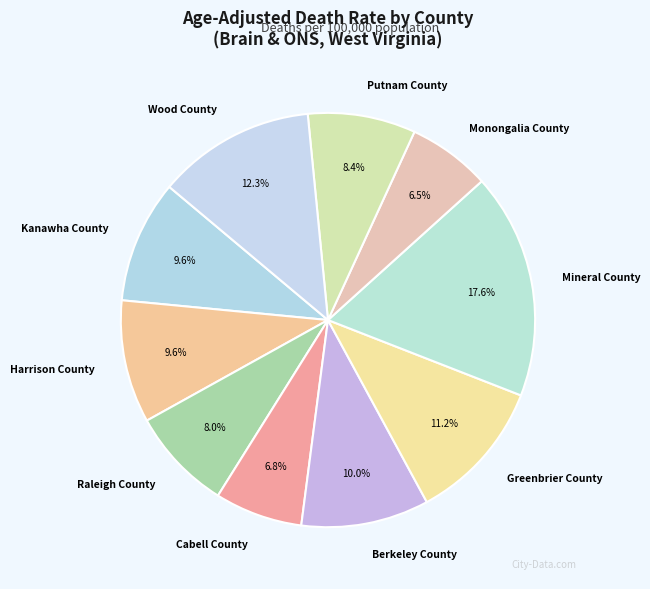

True or false: Cabell County accounts for 1% of the total.

False